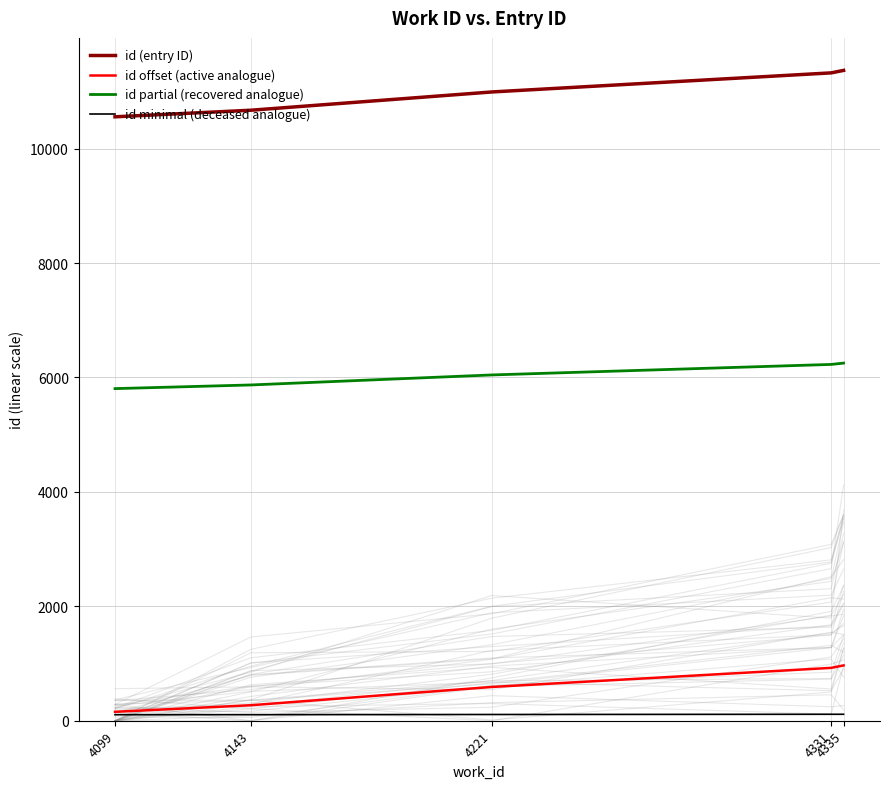

True or false: id partial (recovered analogue) and id minimal (deceased analogue) cross at least once.

False